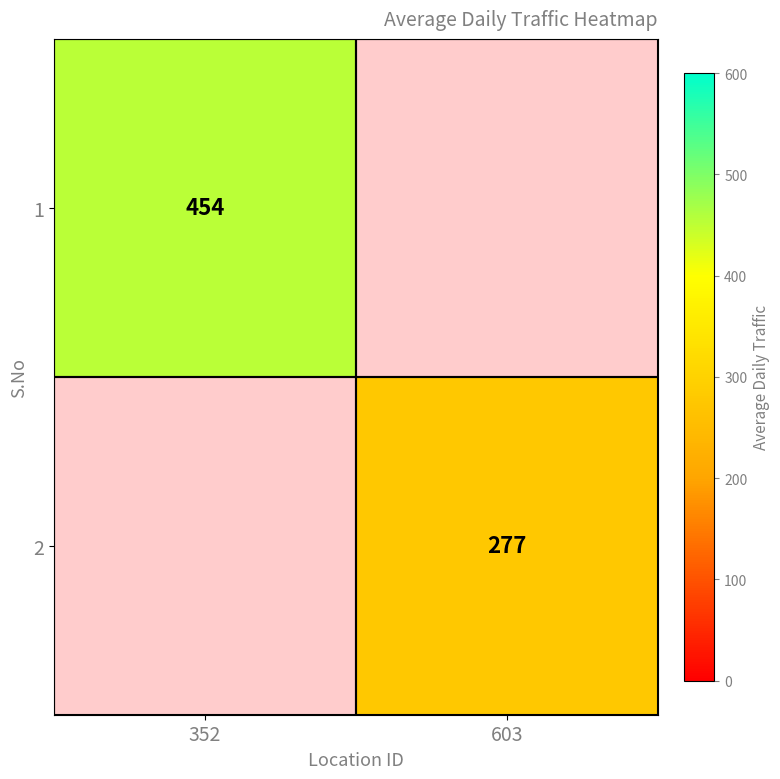

How many series are shown in this chart?

2